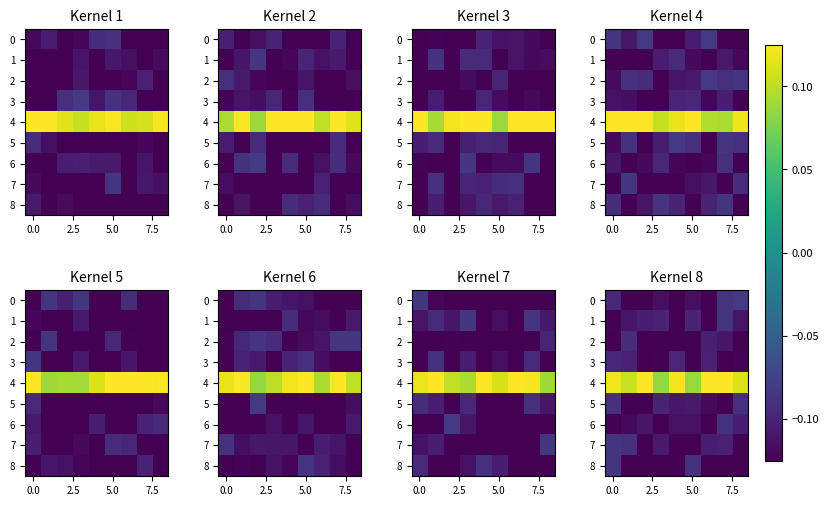

What is the minimum value for 1?

-0.1